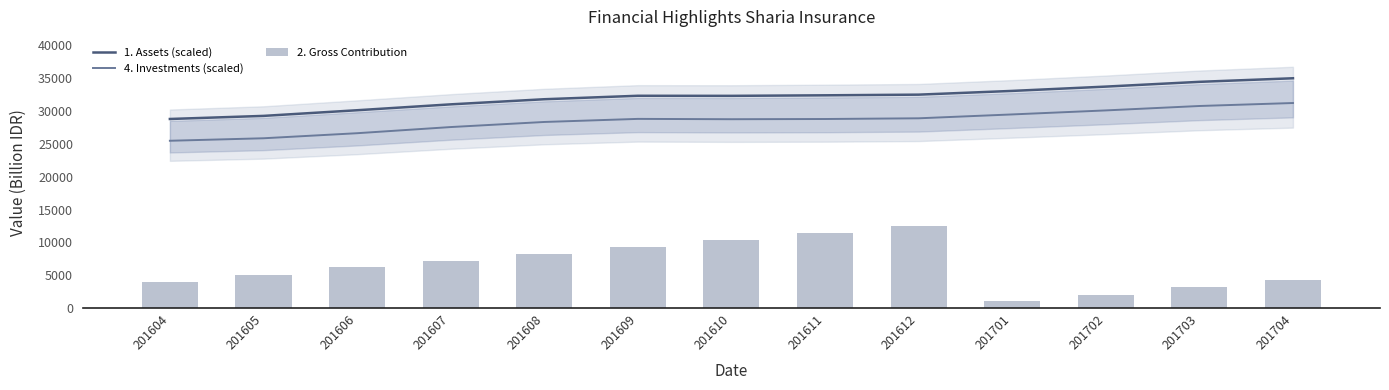

What is the value of the 4. Investments (scaled) bar at the 13th from the left?

31232.1